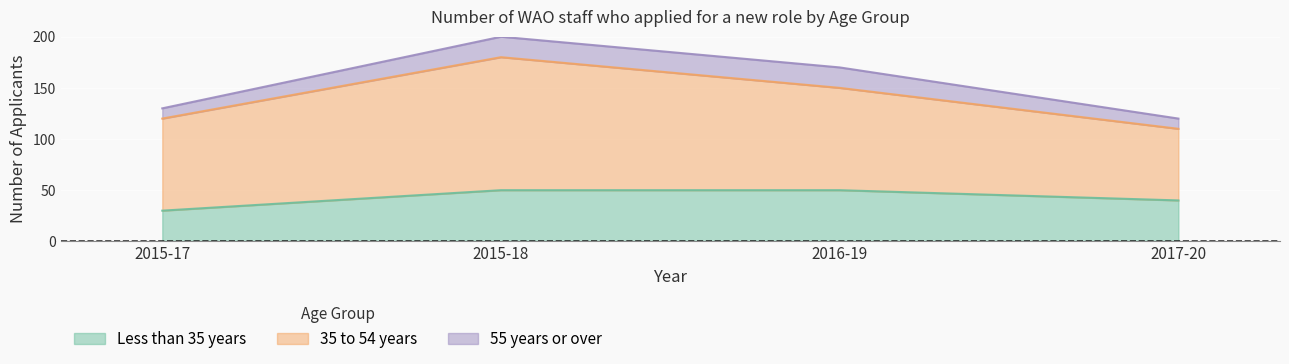

Reading left to right, list all the values displayed in this chart.

Less than 35 years: 2015-17=30	2015-18=50	2016-19=50	2017-20=40
35 to 54 years: 2015-17=90	2015-18=130	2016-19=100	2017-20=70
55 years or over: 2015-17=10	2015-18=20	2016-19=20	2017-20=10